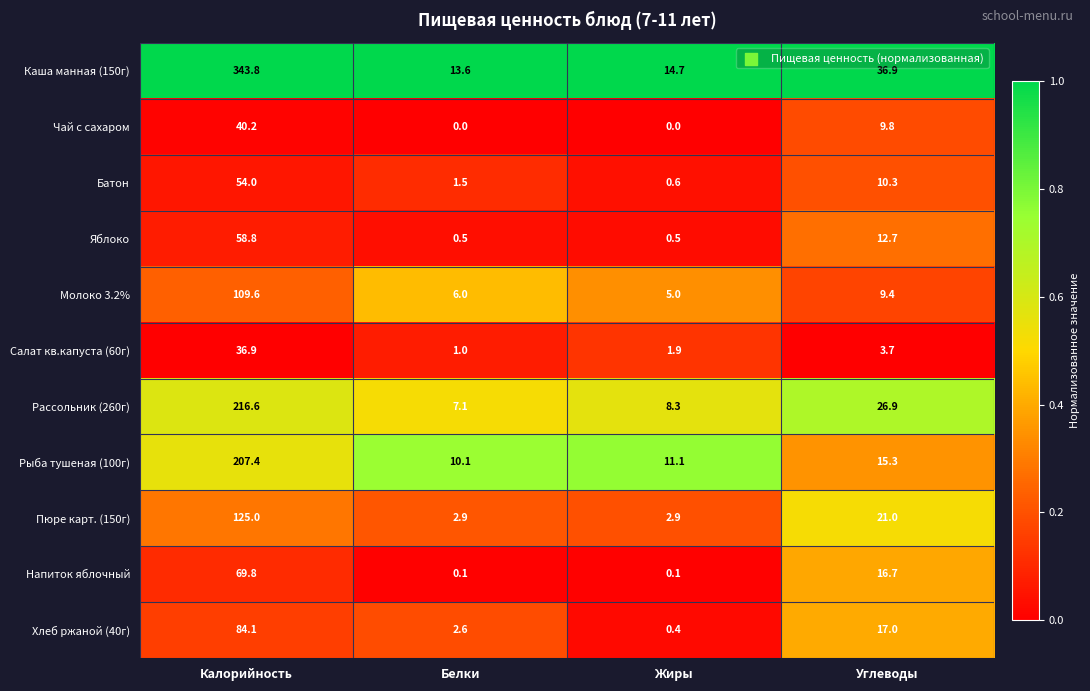

What is the maximum value shown in the chart?

343.8